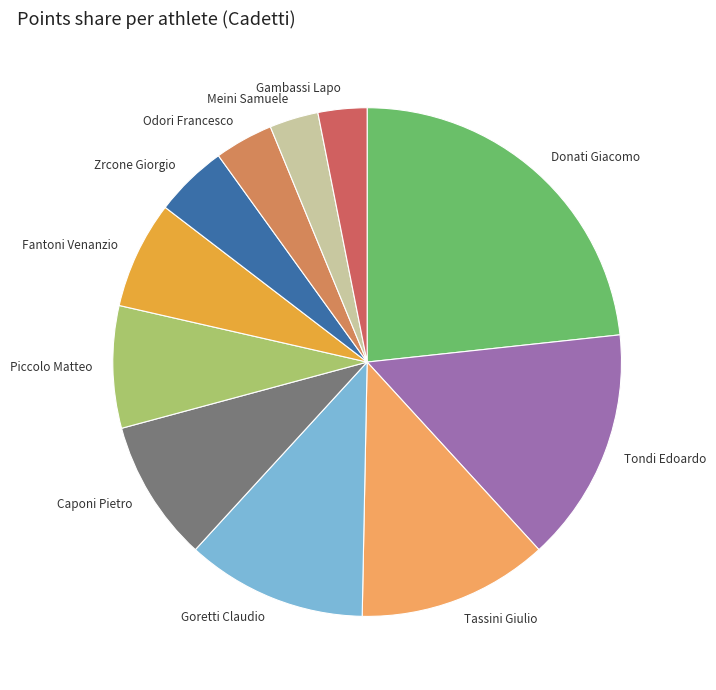

Do Meini Samuele and Donati Giacomo together represent more than half of the pie?

No